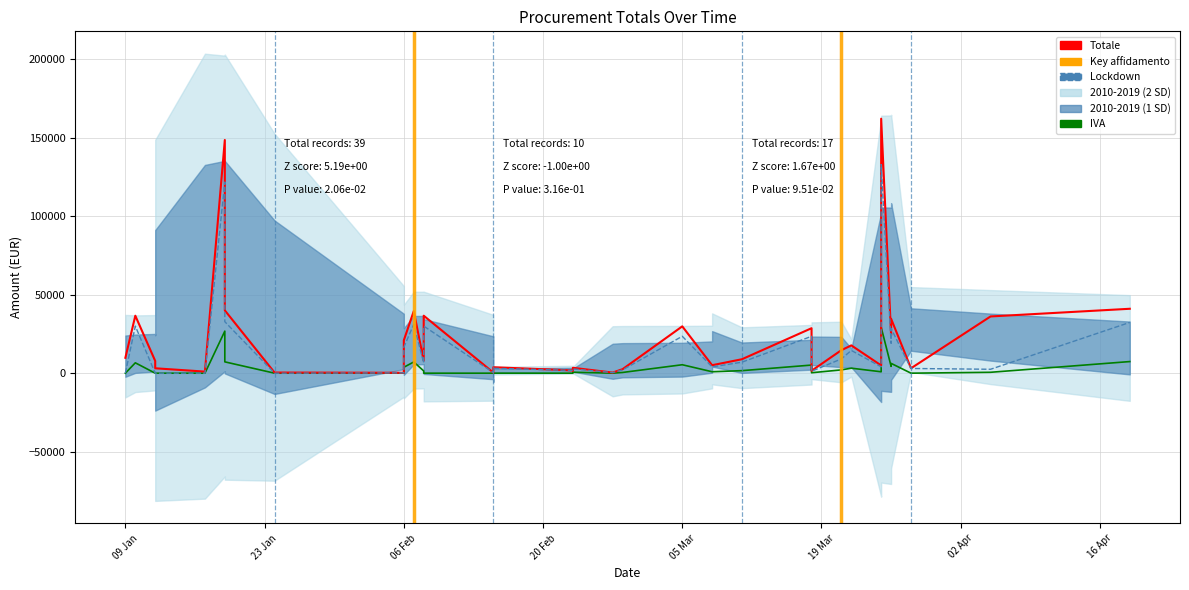

Count the number of categories in the chart.

39